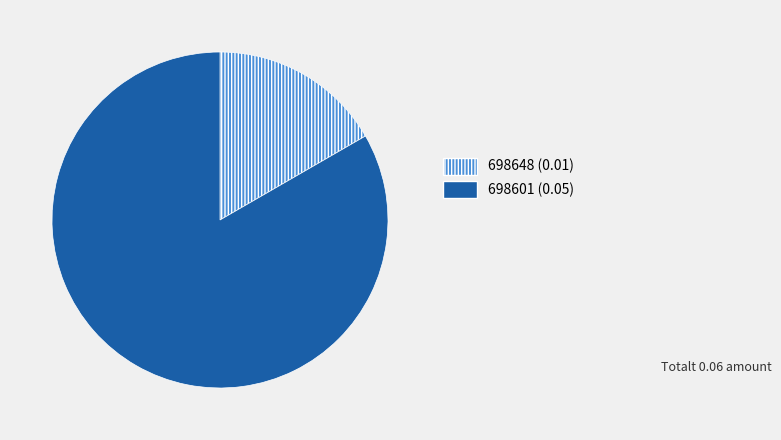

Does any single category account for the majority?

Yes